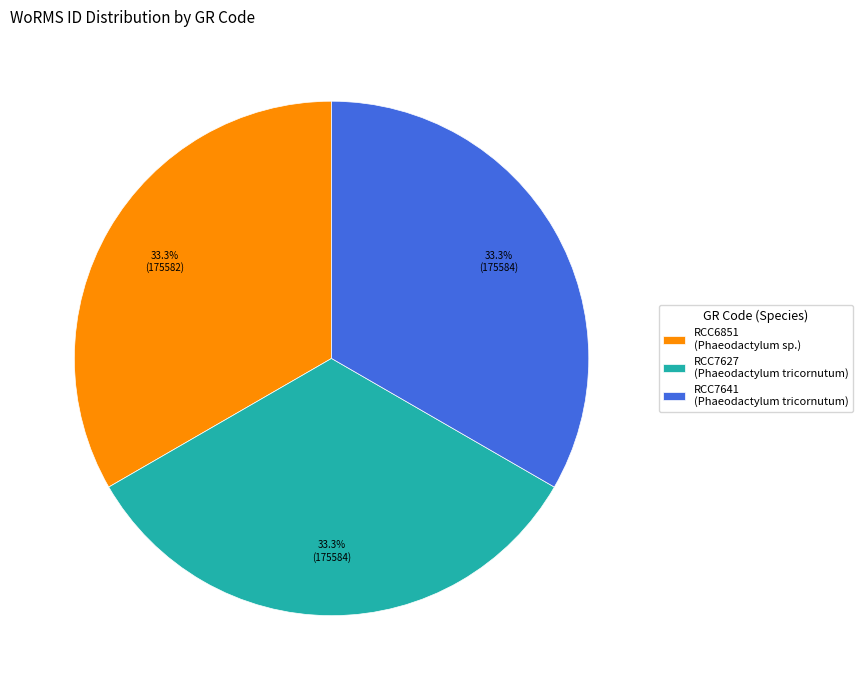

How much of the chart is everything except RCC7641?

66.7%